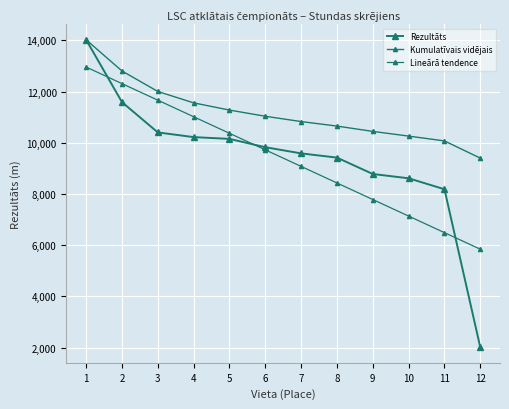

Rank the categories by Kumulatīvais vidējais value from lowest to highest.

12, 11, 10, 9, 8, 7, 6, 5, 4, 3, 2, 1